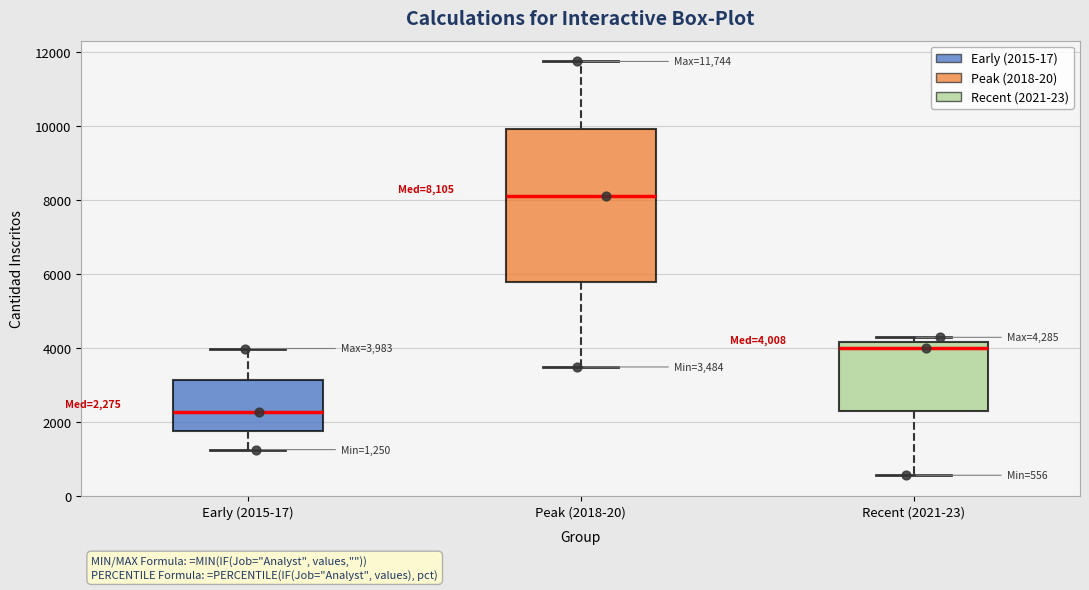

Which box's median line is the lowest?

Early (2015-17)